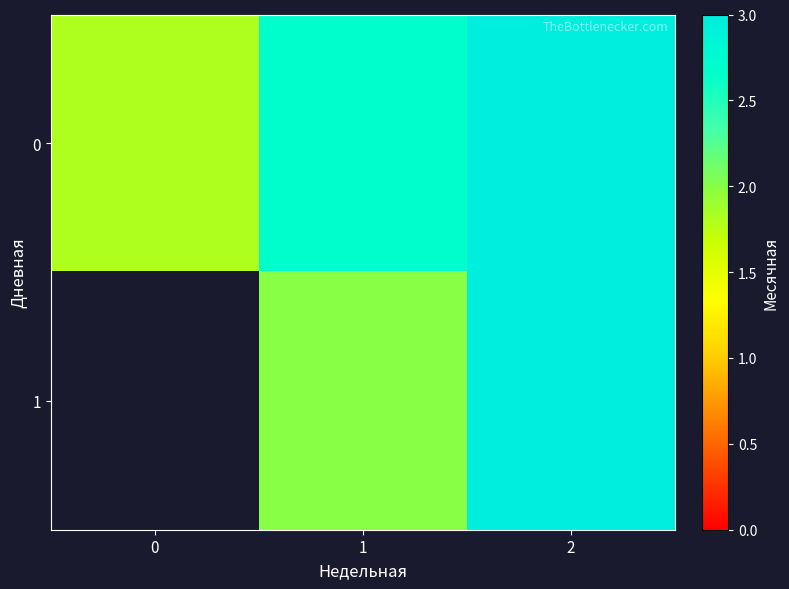

Rank the series by their maximum value, from highest to lowest.

0, 1